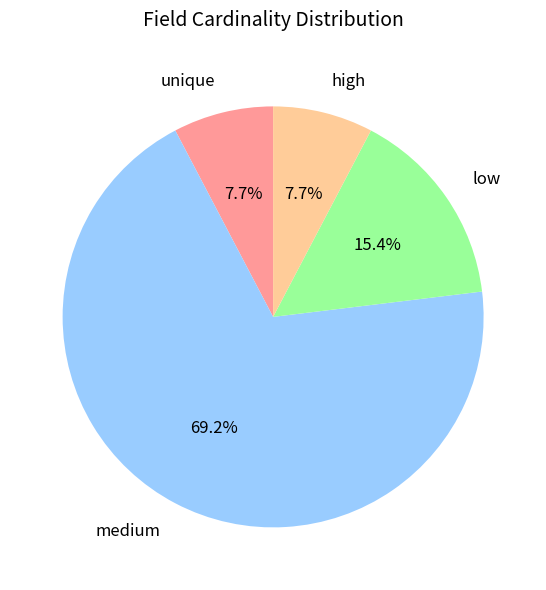

Does medium account for over 50% of the chart?

Yes